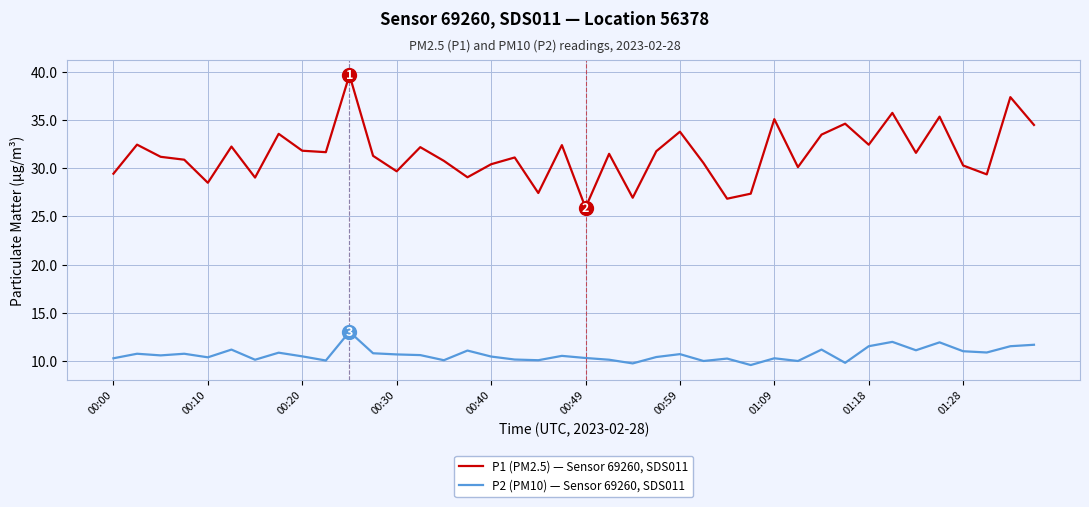

True or false: P1 (PM2.5) — Sensor 69260, SDS011 and P2 (PM10) — Sensor 69260, SDS011 intersect in this chart.

False